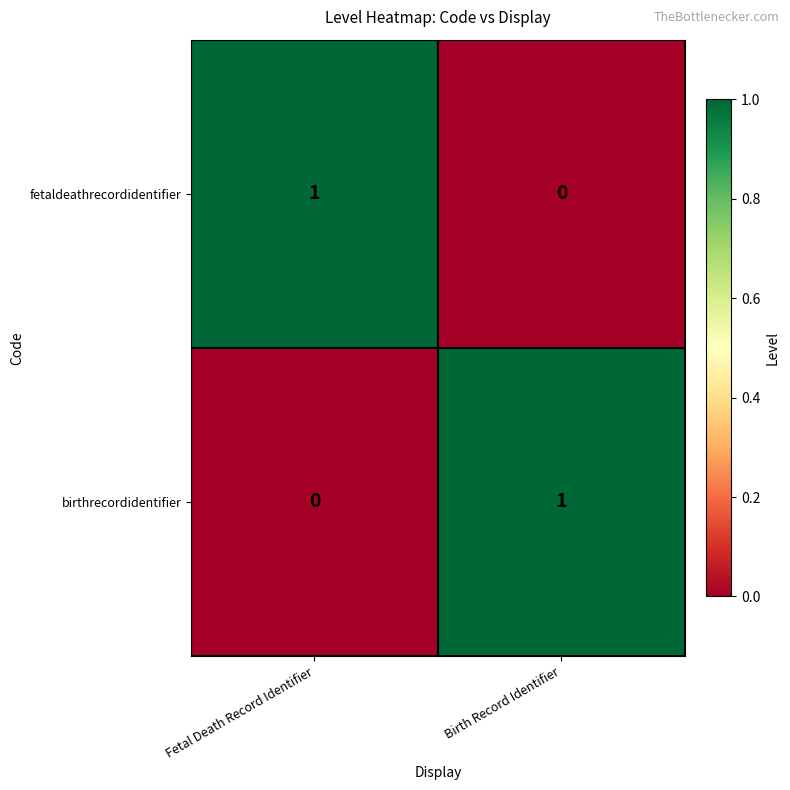

How many series are shown in this chart?

2